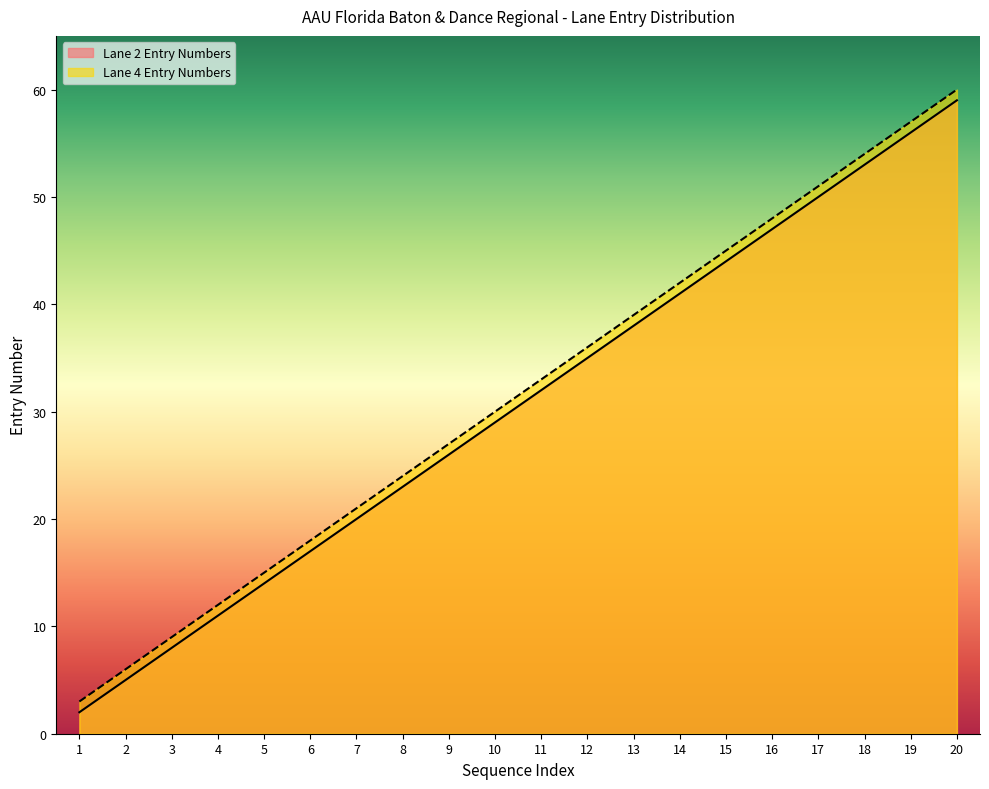

How many values in the Lane 2 Entry Numbers series exceed 32?

9